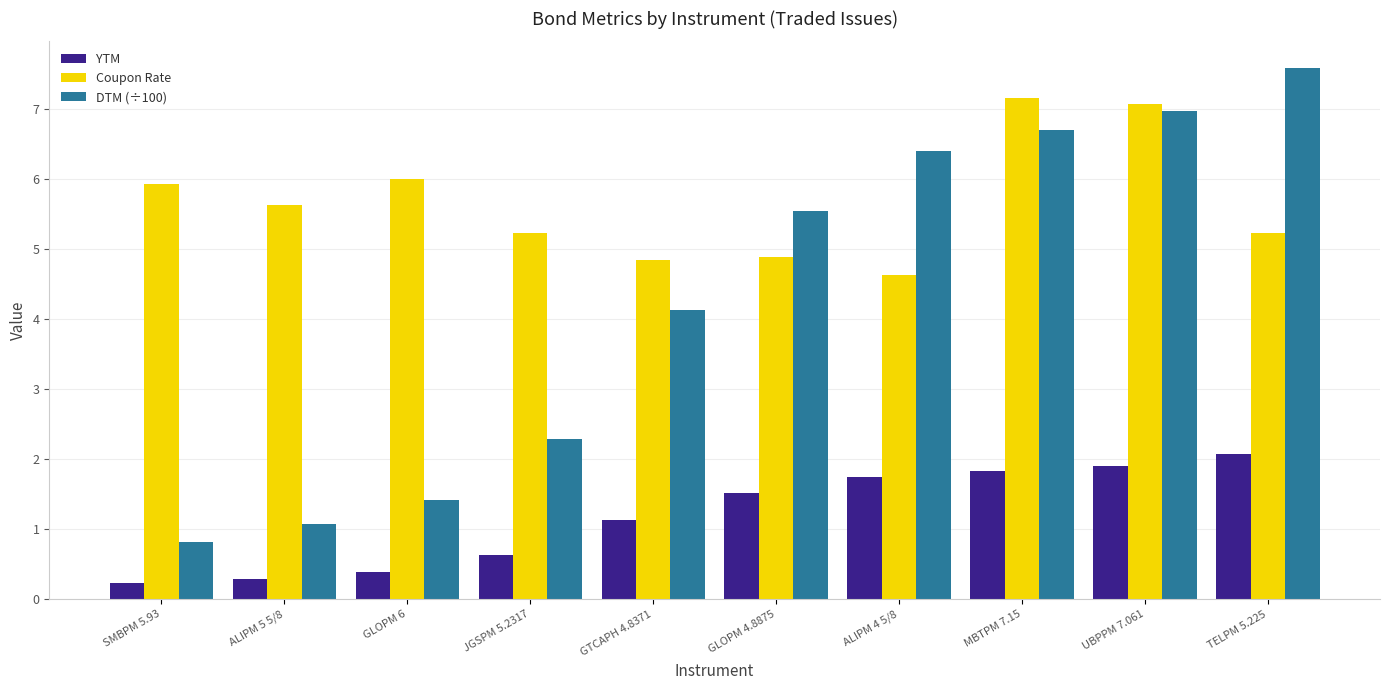

True or false: YTM has a value of 0.2 at SMBPM 5.93.

True